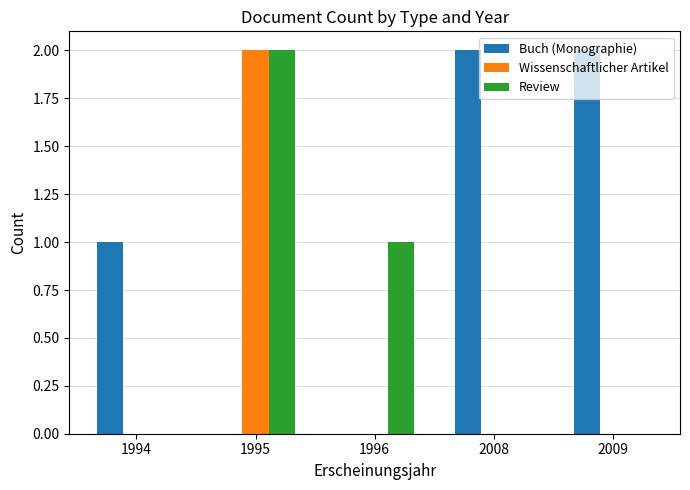

What is the spread (max minus min) of values at 1995?

2